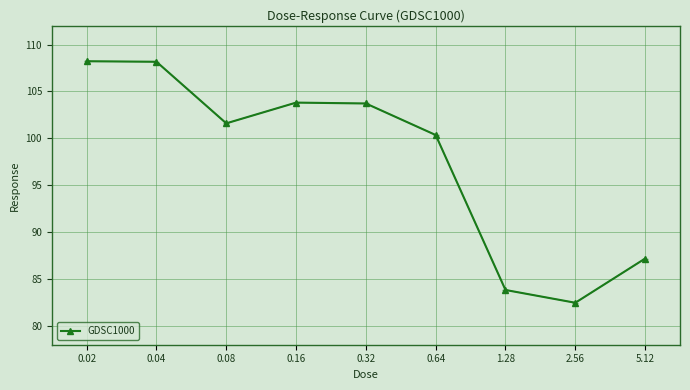

What is the value of the 4th point from the left?

103.8